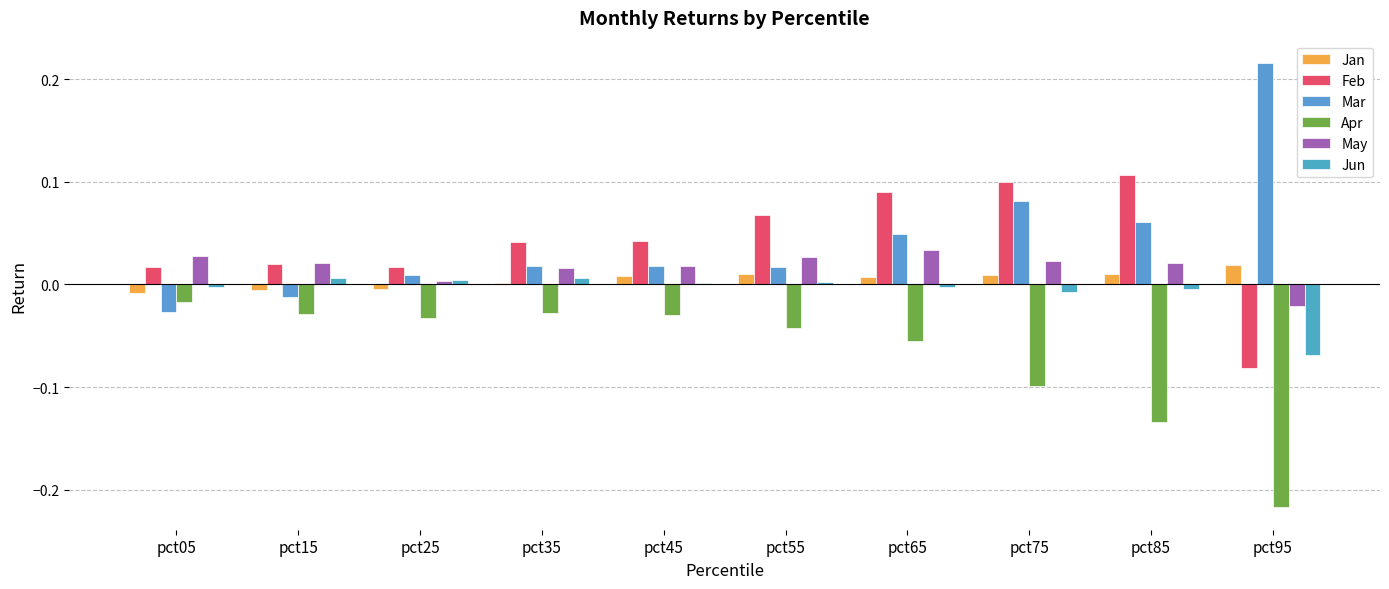

Which series has the largest total across all categories?

Mar